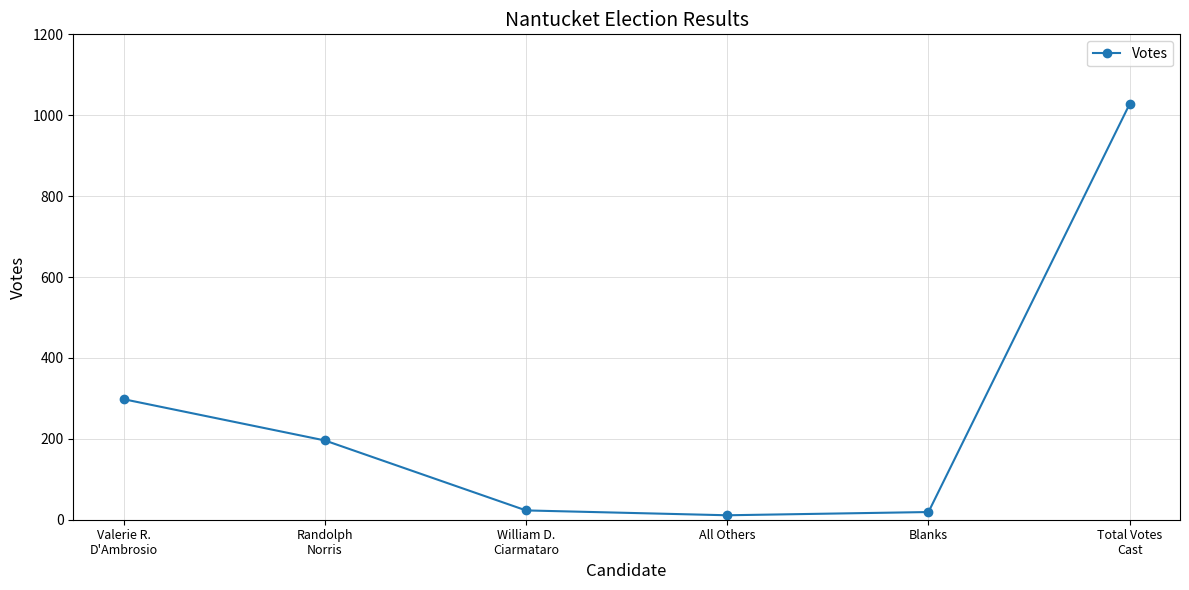

What is the maximum value shown in the chart?

1028